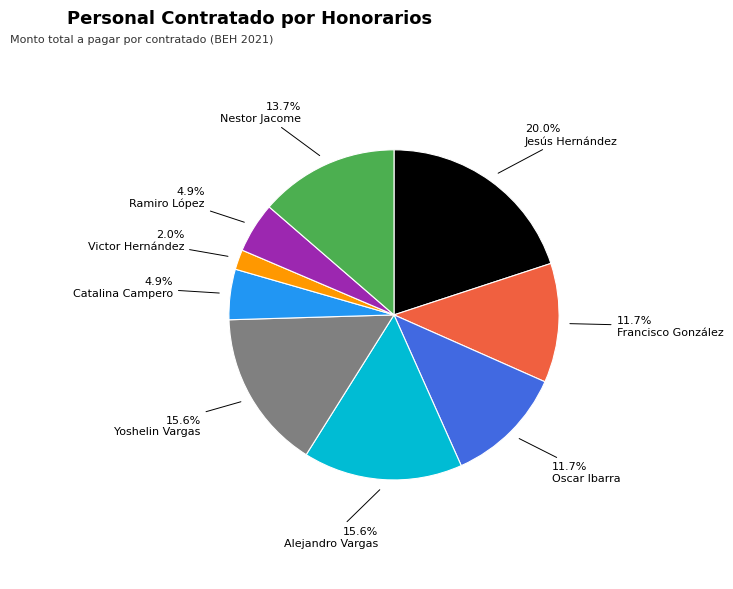

Does any single category account for the majority?

No